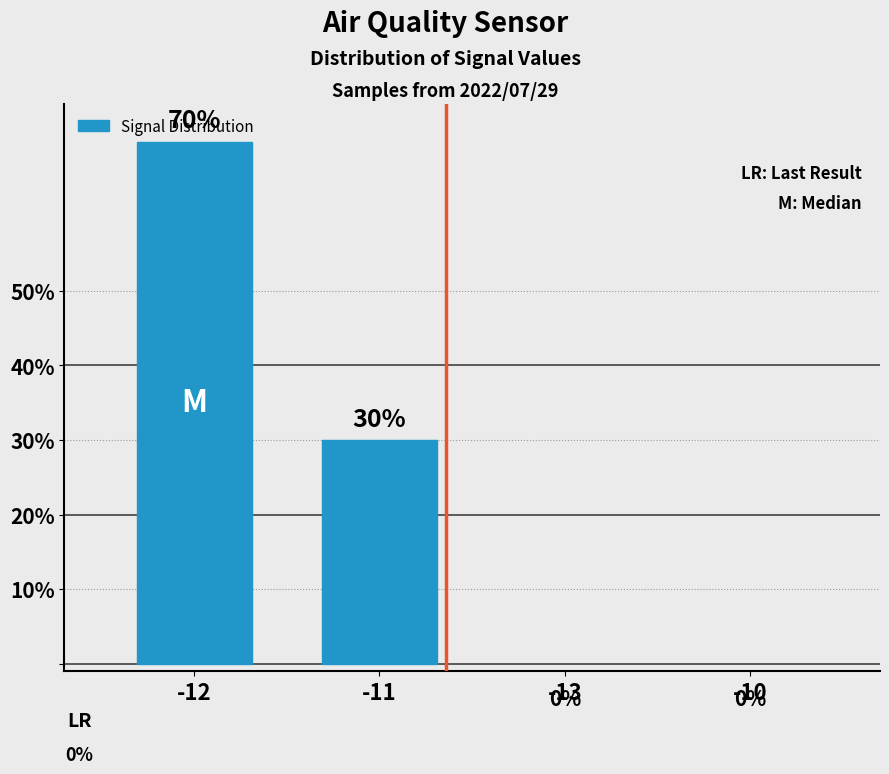

What is the value of the 2nd bar from the left?

0.3